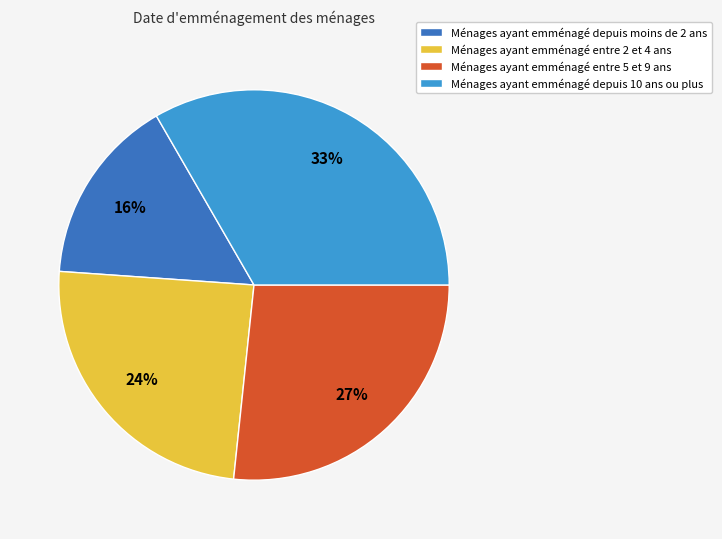

Does Ménages ayant emménagé depuis moins de 2 ans account for over 50% of the chart?

No